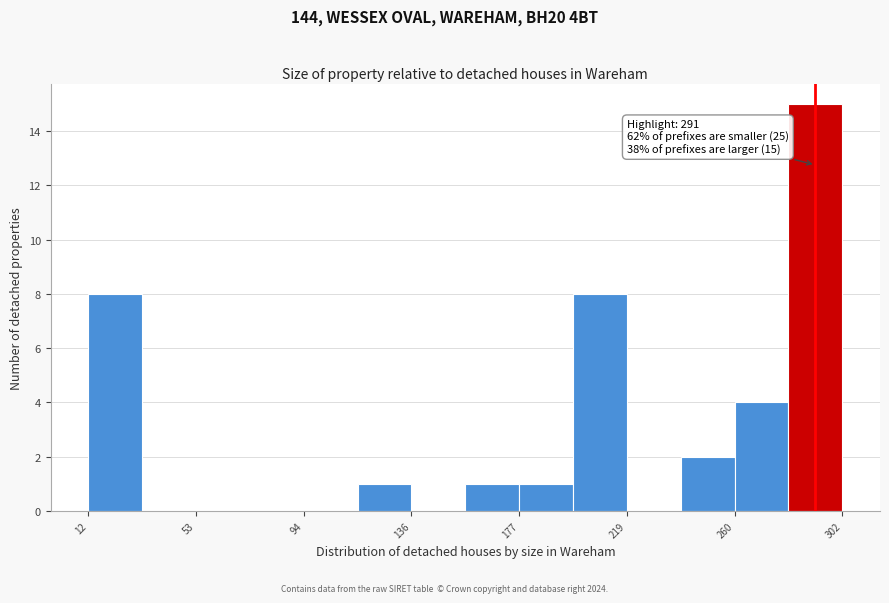

Which range on the x-axis has the tallest bar?

280 to 300